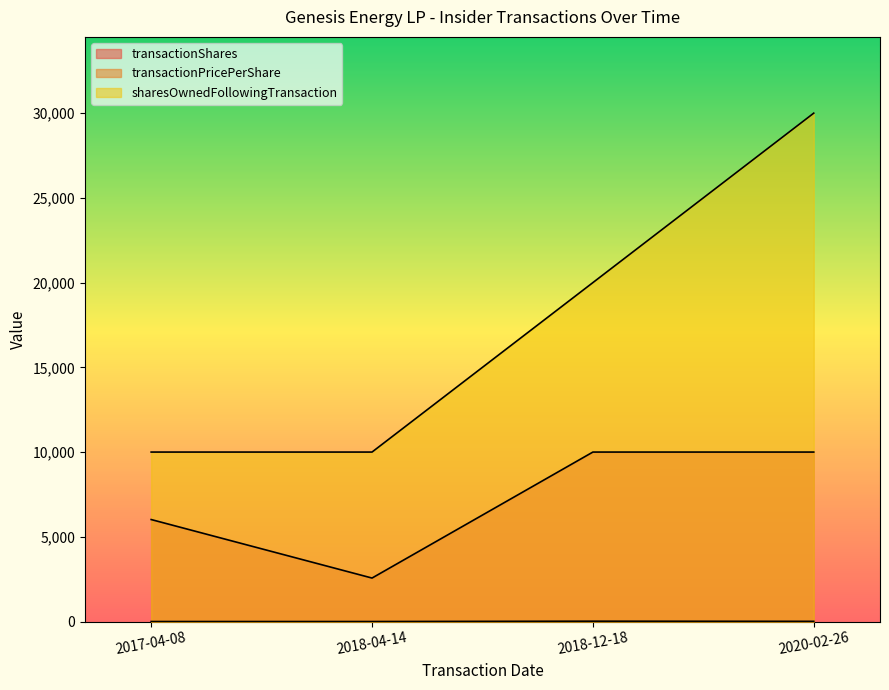

What position from the right is 2018-12-18?

2